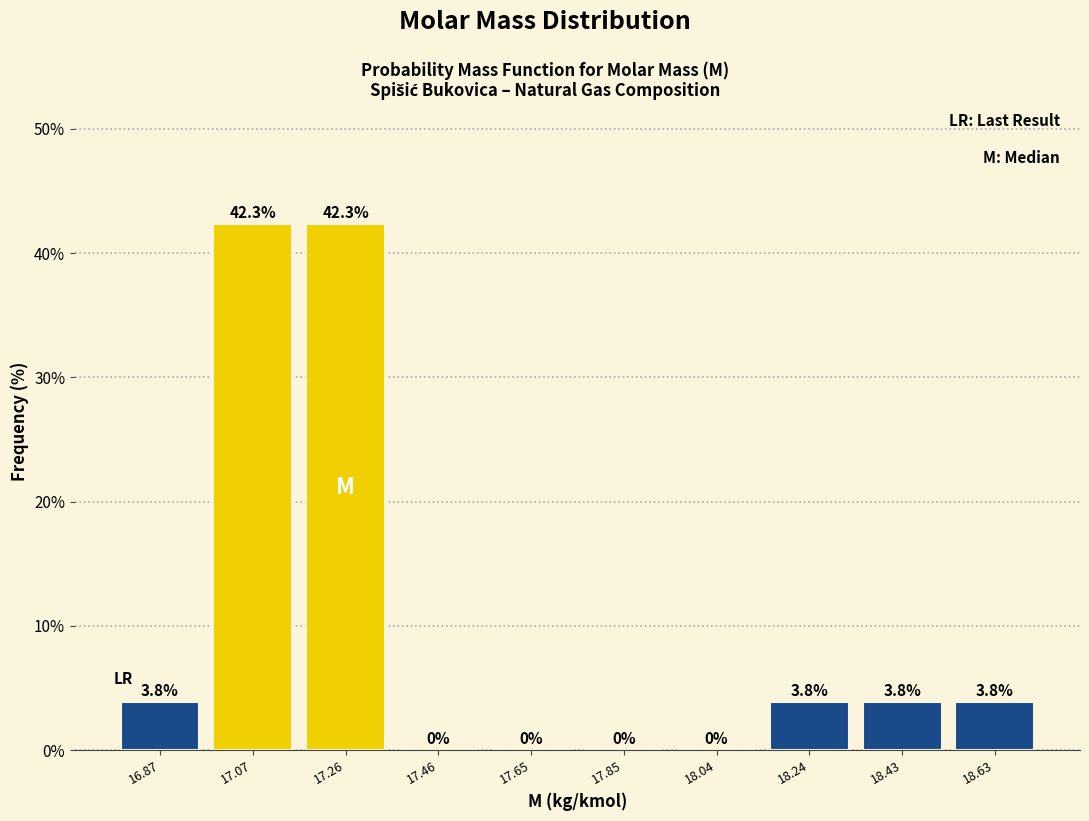

Reading left to right, transcribe this chart: for each bar, give the range it covers on the x-axis and its height. The bar edges are not printed on the chart, so give them approximately, as read against the axis.

16.78 to 16.96: 3.8
16.96 to 17.16: 42.3
17.16 to 17.36: 42.3
17.36 to 17.56: 0.0
17.56 to 17.74: 0.0
17.74 to 17.94: 0.0
17.94 to 18.14: 0.0
18.14 to 18.34: 3.8
18.34 to 18.52: 3.8
18.52 to 18.72: 3.8